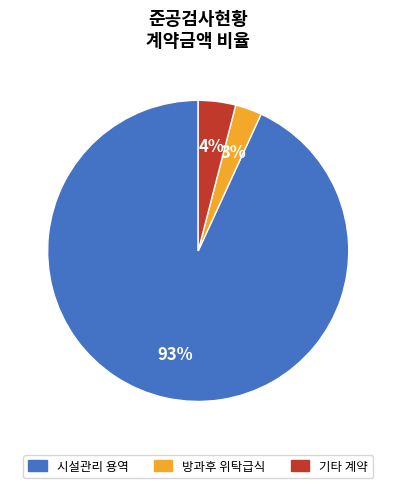

To the nearest percent, what is the difference between the largest and smallest slice percentages?

90%